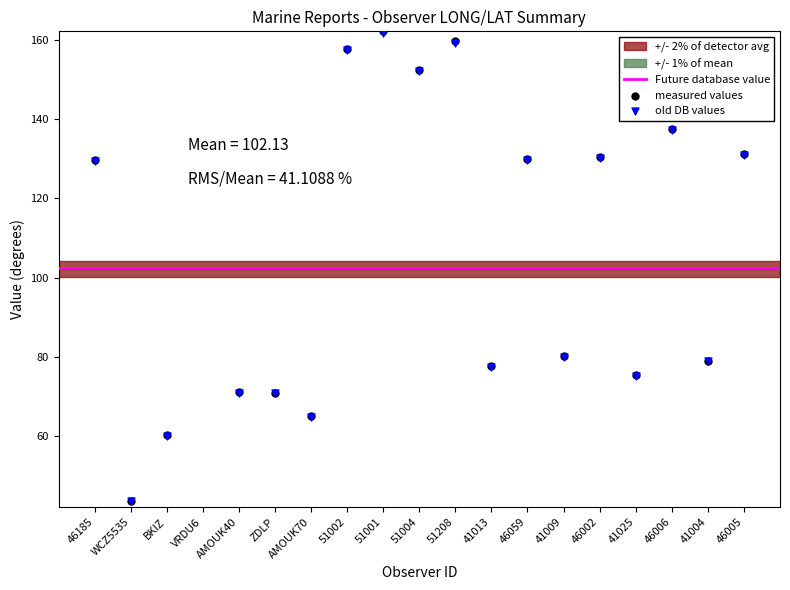

At which category is the sum across all series the highest?

51001